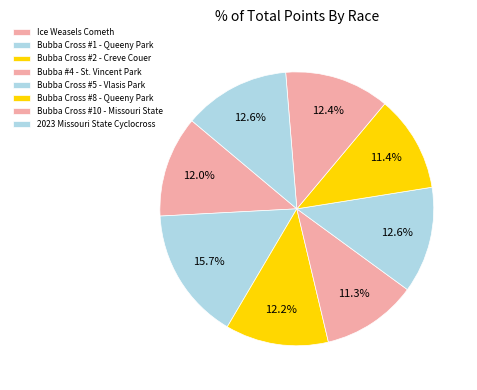

What portion of the pie excludes Bubba Cross #5 - Vlasis Park?

87.4%